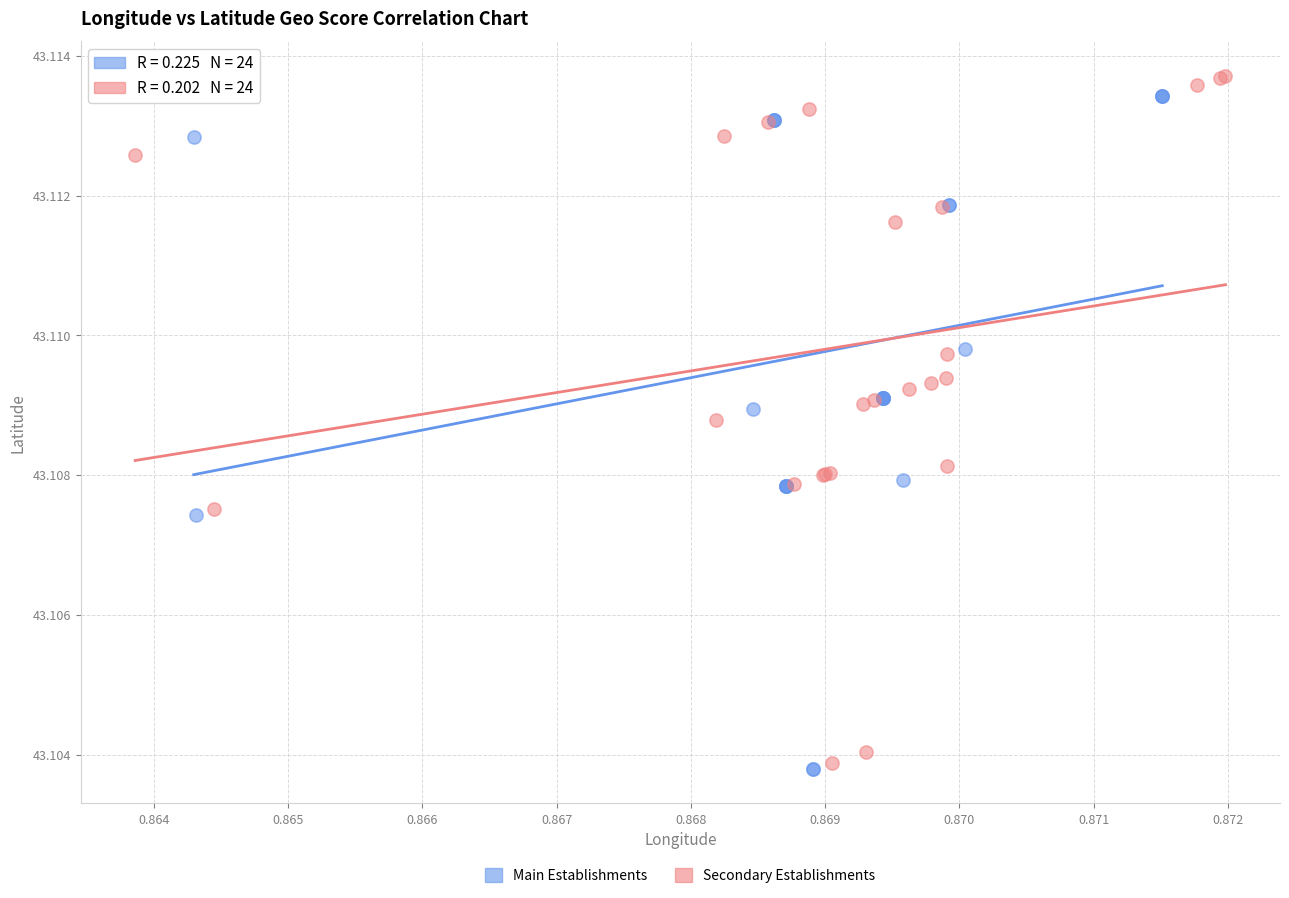

What are all the series names shown in the legend?

Main Establishments, Secondary Establishments